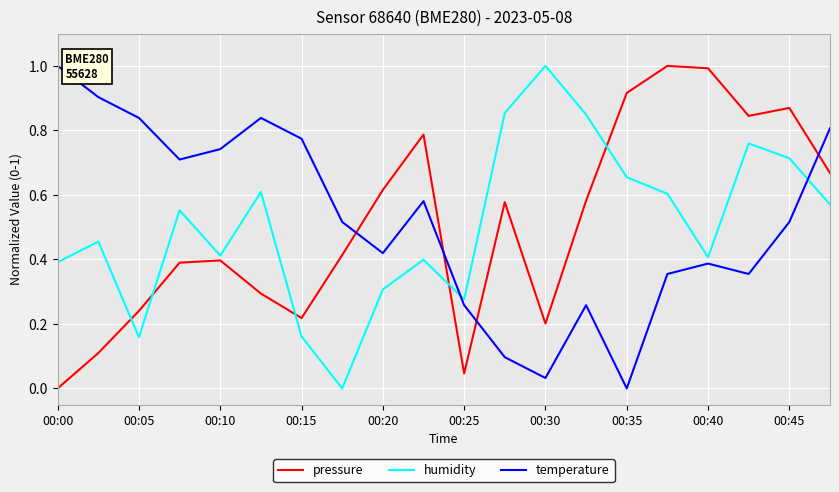

What is the difference between the maximum and minimum values in the pressure series?

1.0